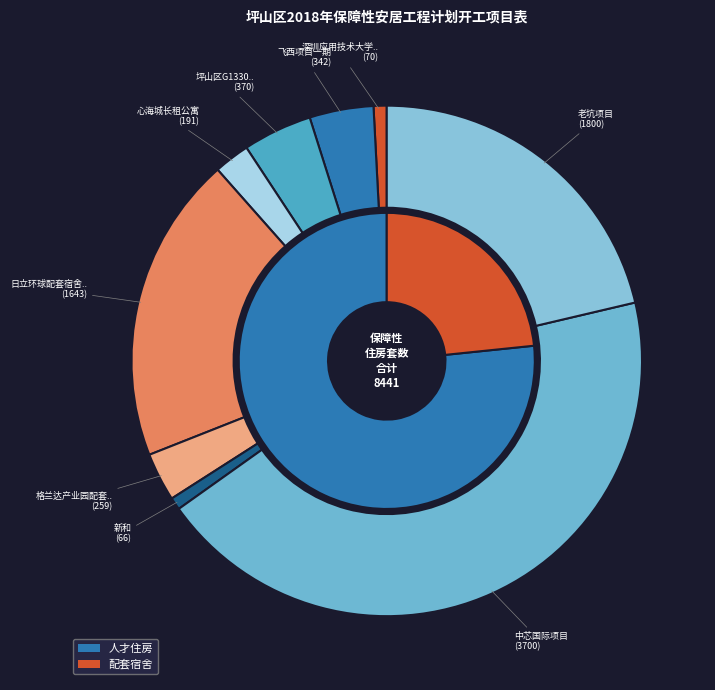

To the nearest percent, what is the difference between the largest and smallest slice percentages?

43%